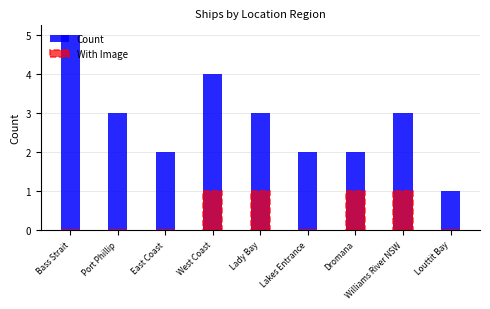

At which label does Count first exceed 3?

Bass Strait